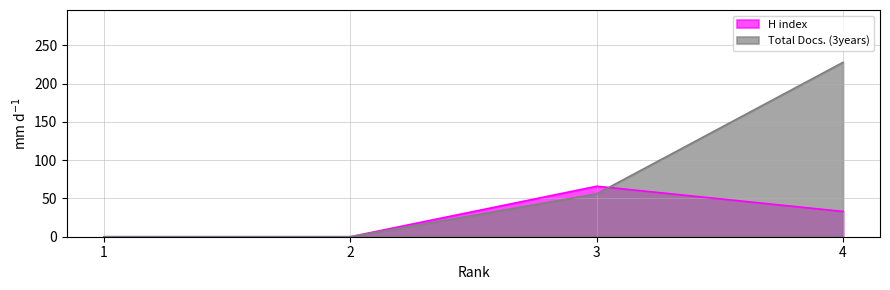

What is the approximate value of H index at 3?

66